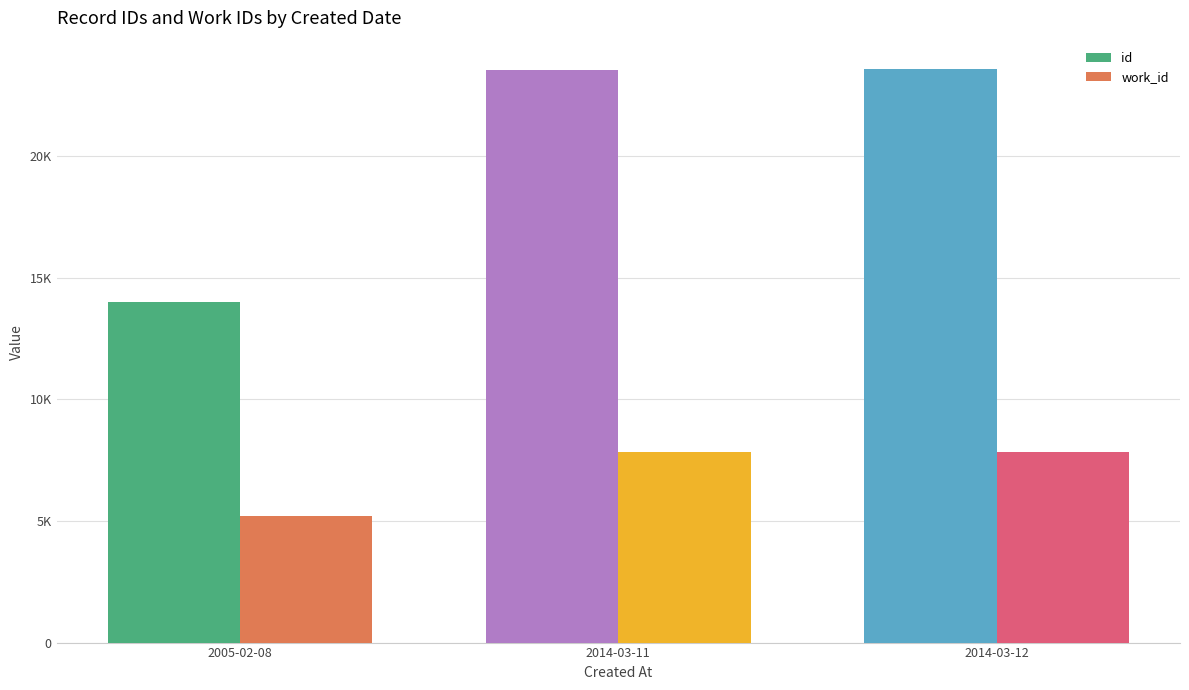

Between 2005-02-08 and 2014-03-12, which series saw the biggest shift?

id